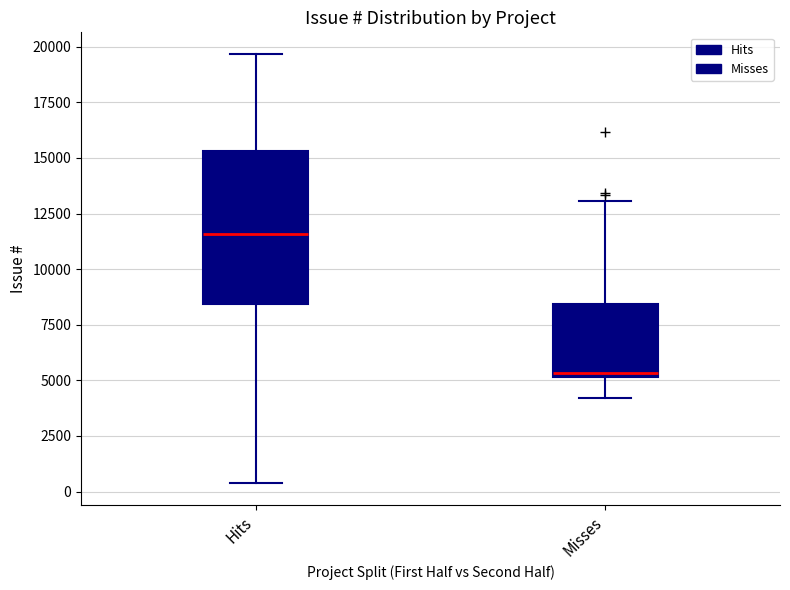

Which box has the highest median line?

Hits